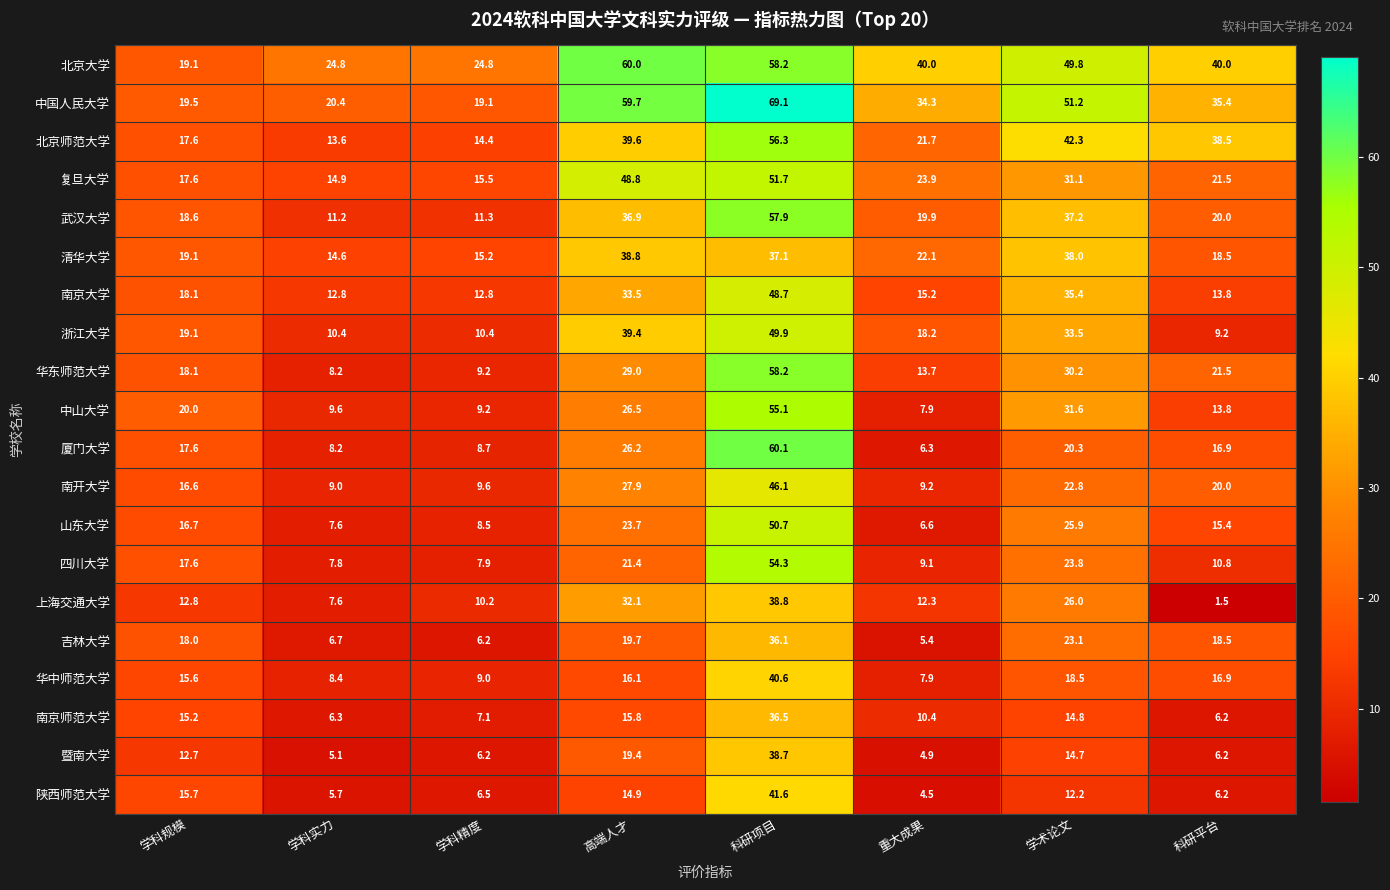

Count the number of data series in this chart.

20